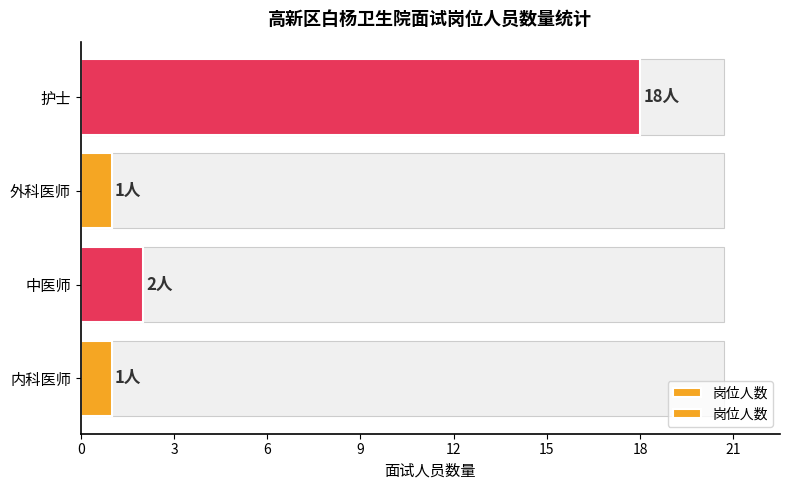

What is the difference between the maximum and minimum values?

17